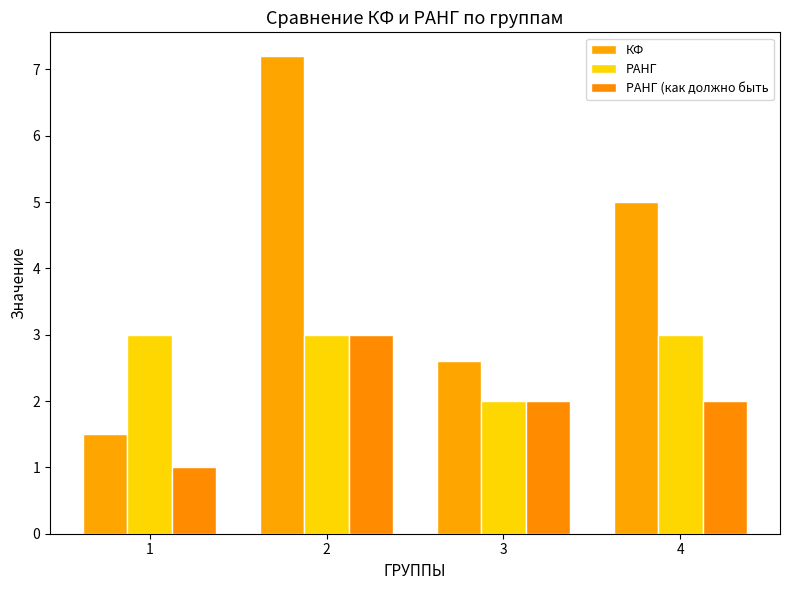

Which series changed the most between 2 and 4?

КФ